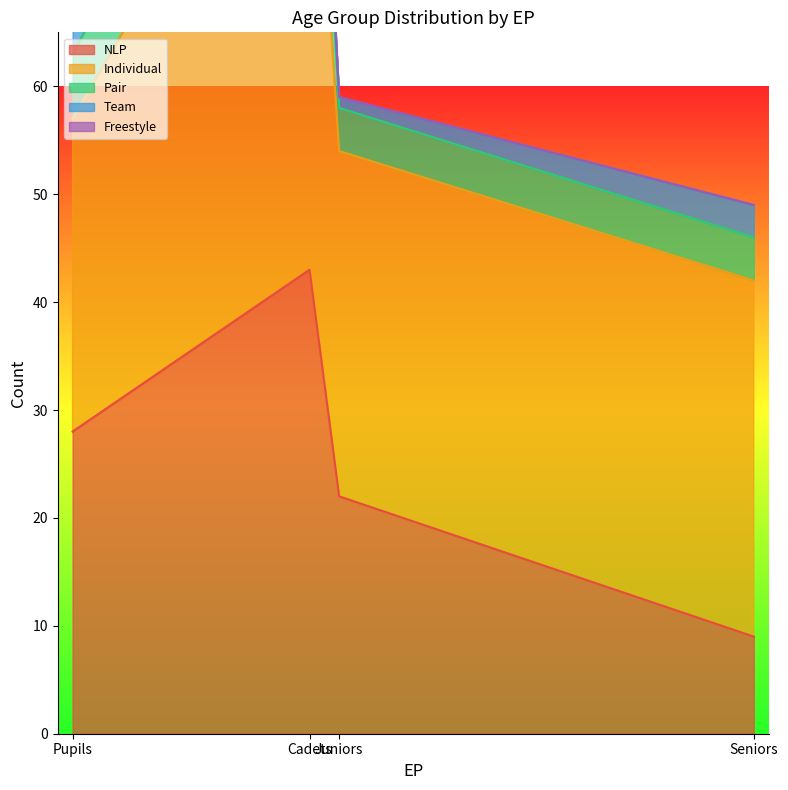

What is the approximate value of Individual at Seniors, to the nearest 10?

30